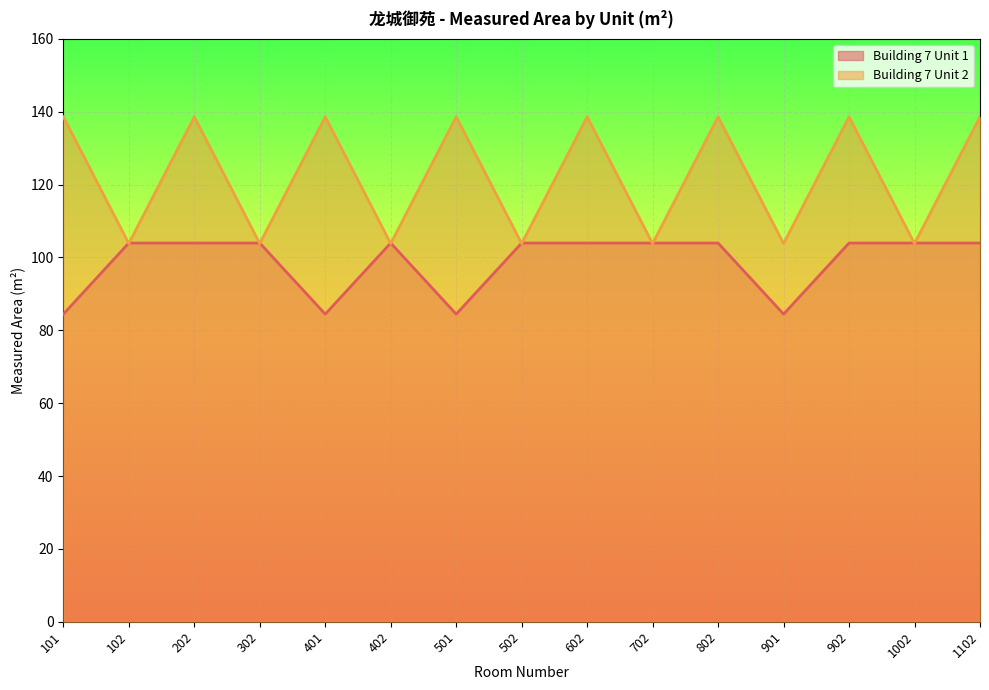

Is the value of Building 7 Unit 1 at 202 greater than the value of Building 7 Unit 2 at 202?

No